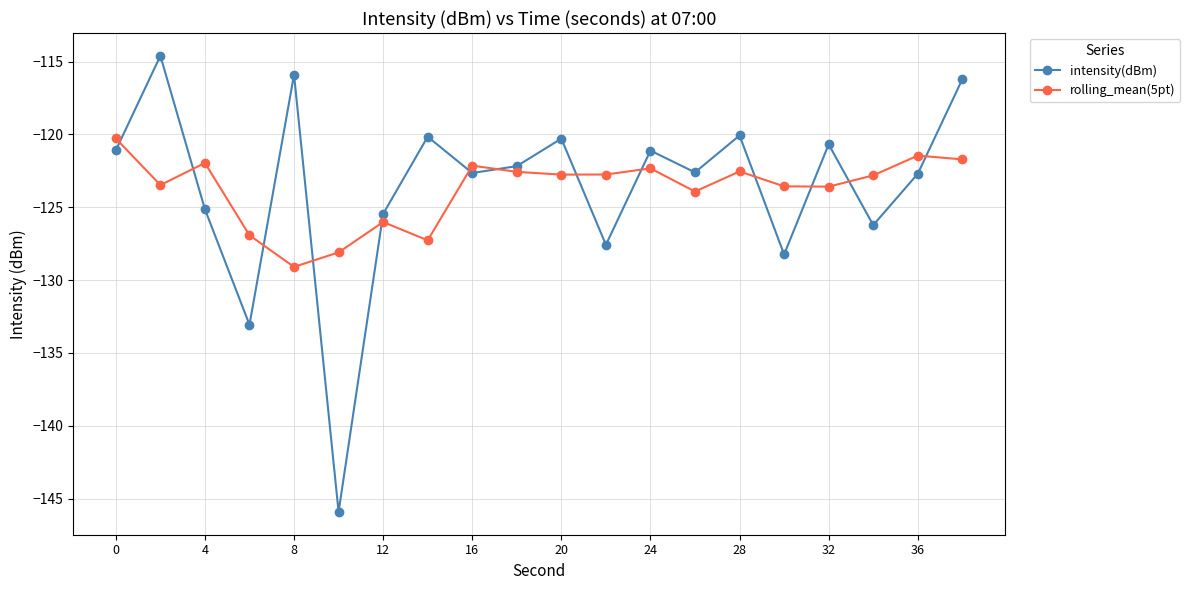

Which series has the widest spread of values?

intensity(dBm)